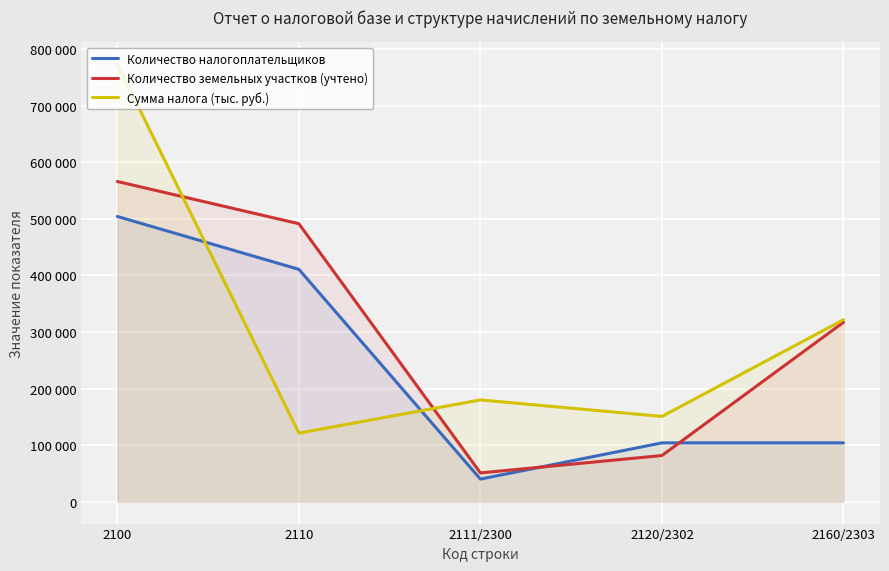

Does the chart display data point markers on the line(s)?

No